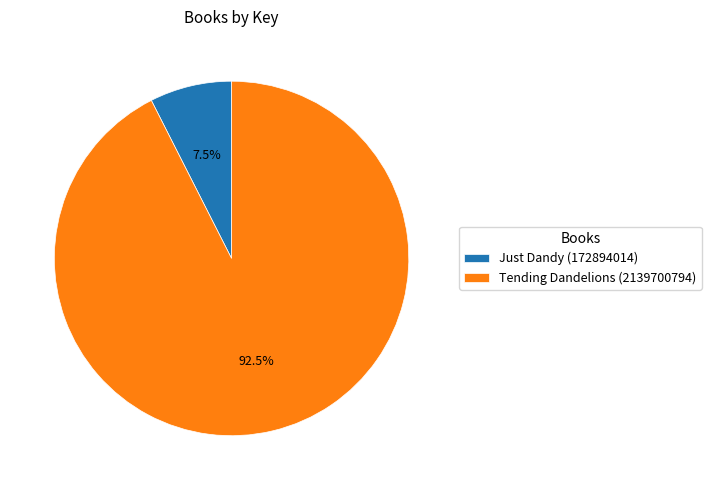

To the nearest percent, what is the average slice percentage?

50%